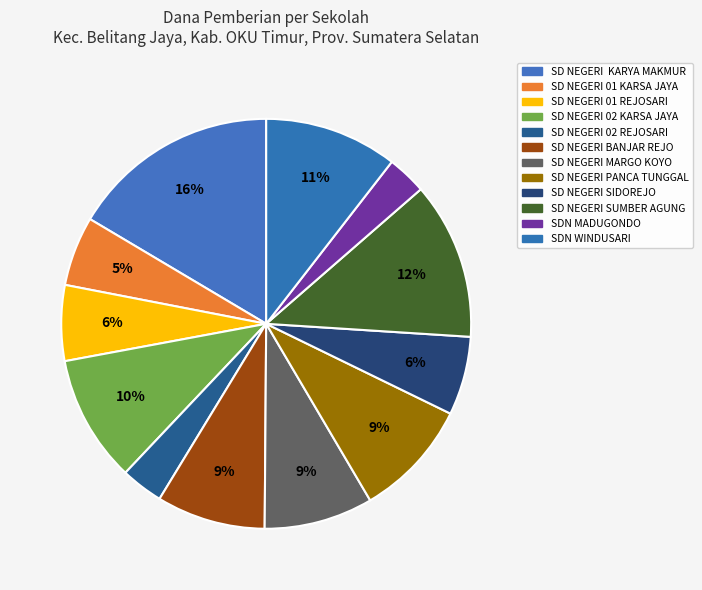

What is the change in value from SD NEGERI BANJAR REJO to SD NEGERI SIDOREJO?

-2250000